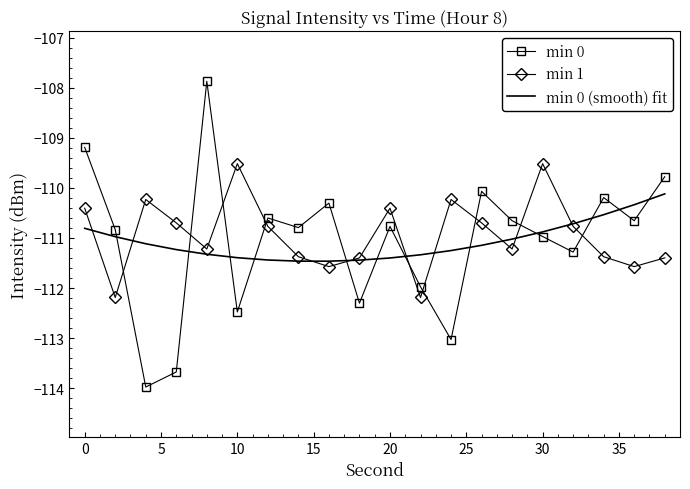

Rank the series by their maximum value, from highest to lowest.

min 0, min 1, min 0 (smooth) fit